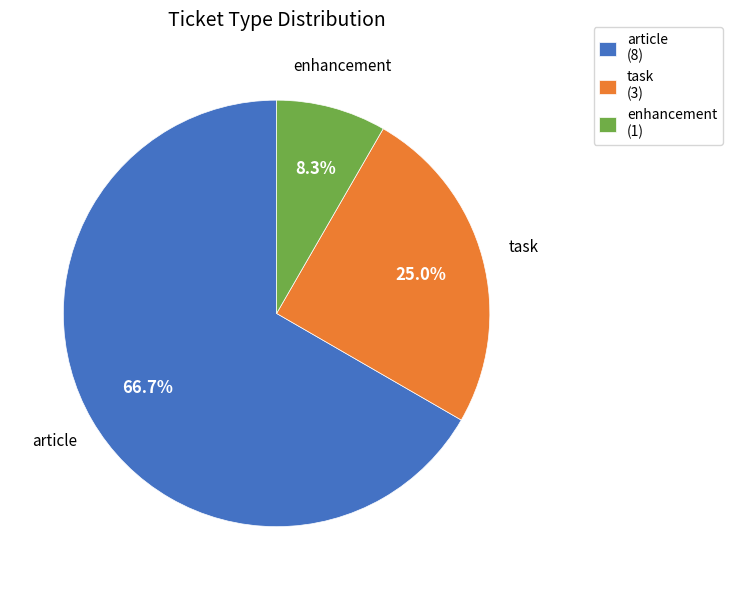

Combined, do task (3) and article (8) account for over 50%?

Yes